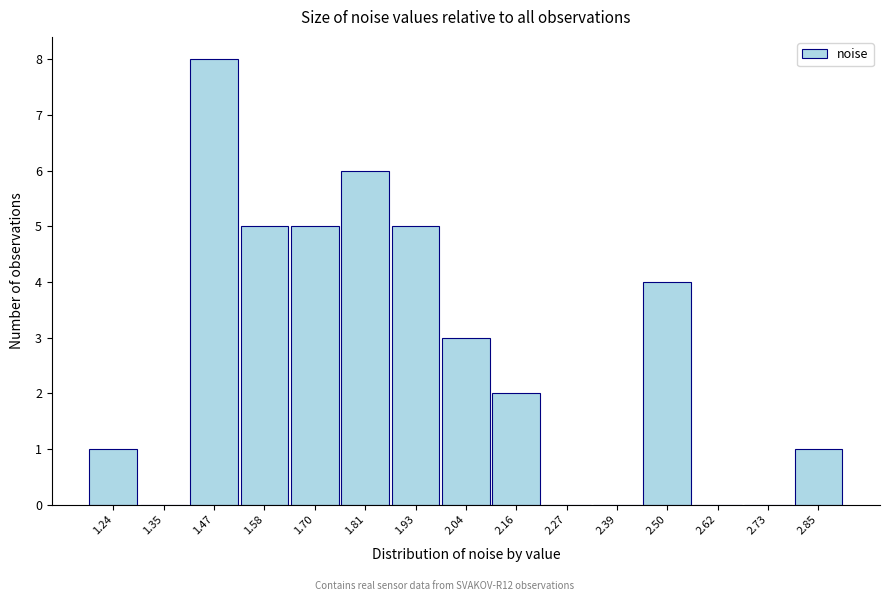

Reading right to left, transcribe all the data shown in this chart.

2.85=1	2.73=0	2.62=0	2.50=4	2.39=0	2.27=0	2.16=2	2.04=3	1.93=5	1.81=6	1.70=5	1.58=5	1.47=8	1.35=0	1.24=1